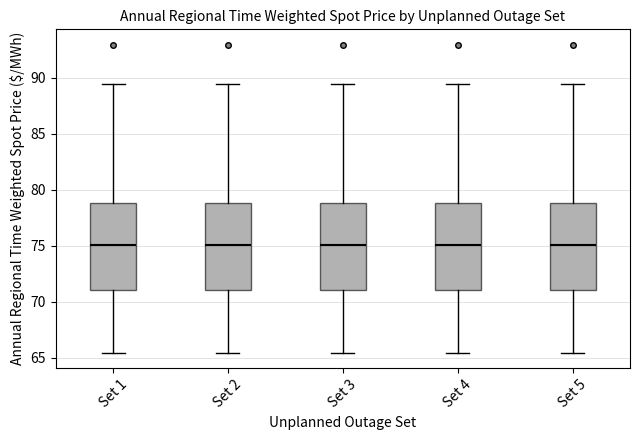

Reading left to right, read every box against the y-axis: the position of its median line, the range the box covers, and the ends of its whiskers. The values are not printed on the chart, so give them approximately, as read against the axis.

Set 1: median 75.0, box 71.0 to 79.0, whiskers 65.5 to 89.5
Set 2: median 75.0, box 71.0 to 79.0, whiskers 65.5 to 89.5
Set 3: median 75.0, box 71.0 to 79.0, whiskers 65.5 to 89.5
Set 4: median 75.0, box 71.0 to 79.0, whiskers 65.5 to 89.5
Set 5: median 75.0, box 71.0 to 79.0, whiskers 65.5 to 89.5